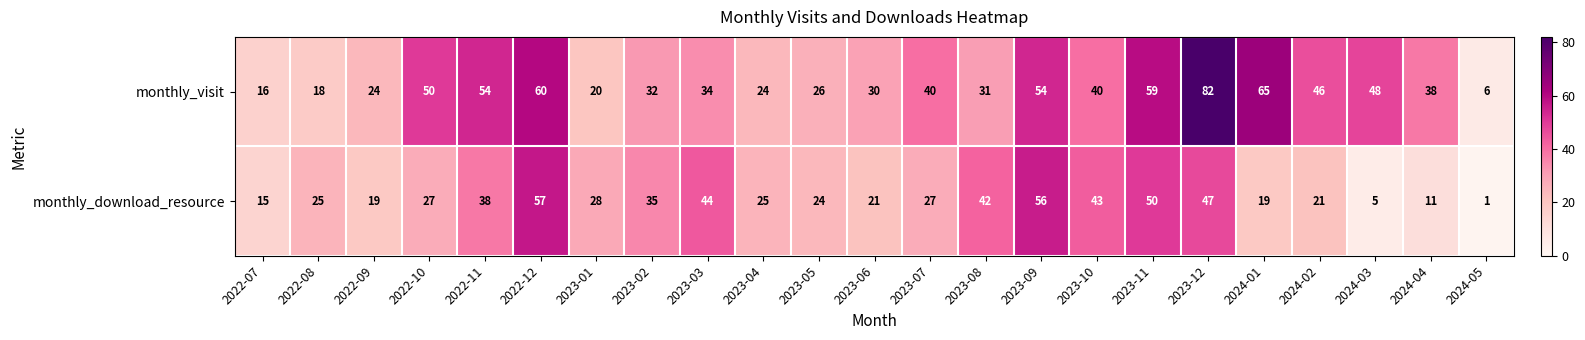

What is the average value of the monthly_download_resource series?

30